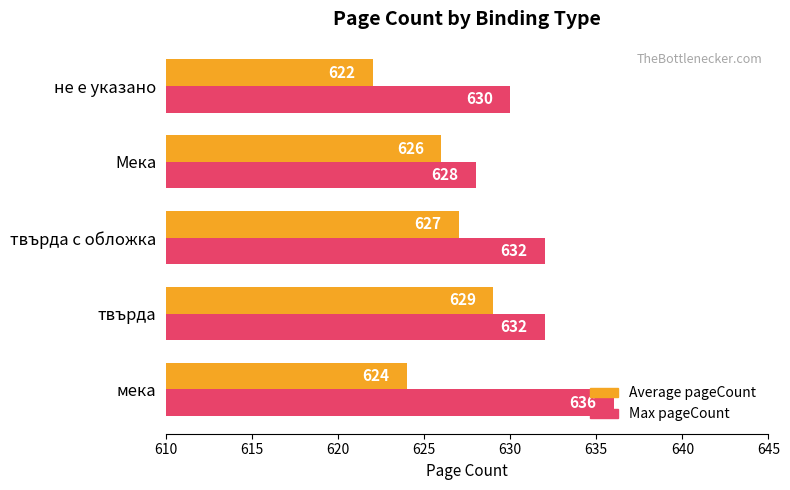

At which label is Average pageCount closest to 625?

мека